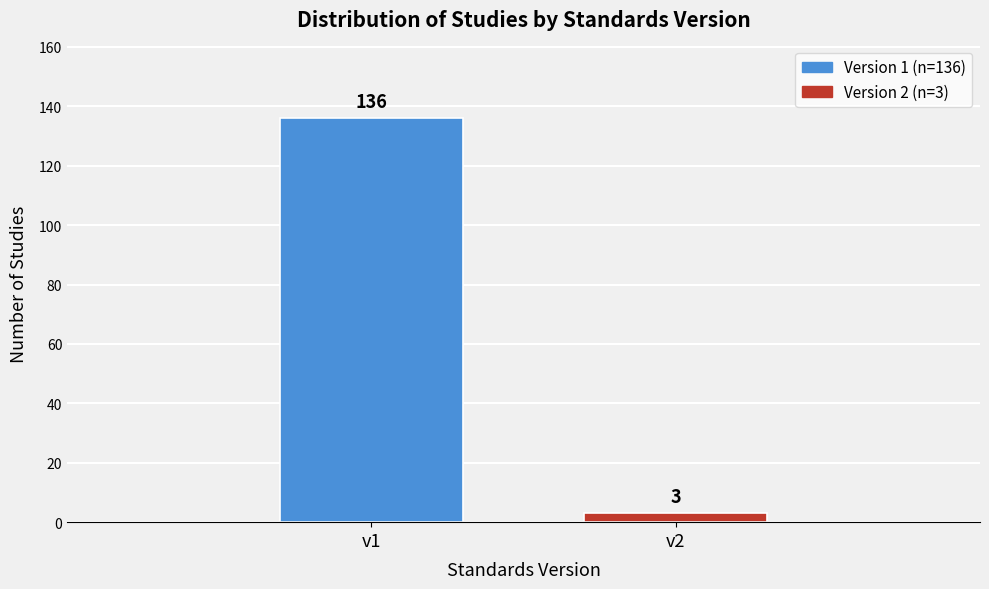

Reading left to right, transcribe all the data shown in this chart.

136	3